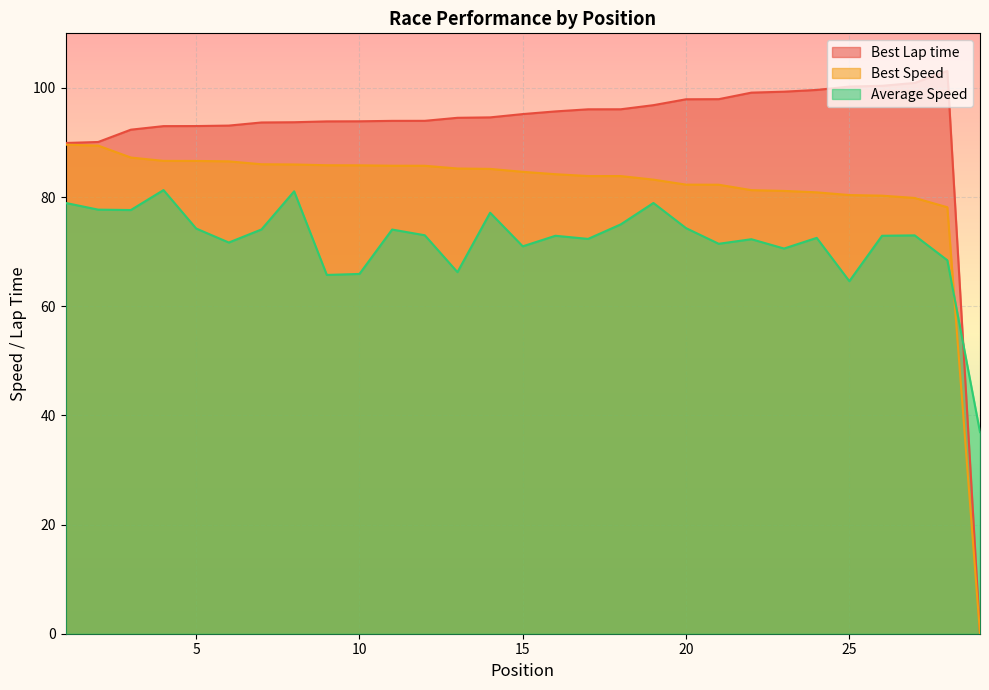

Where is Best Lap time nearest to the value 51?

1